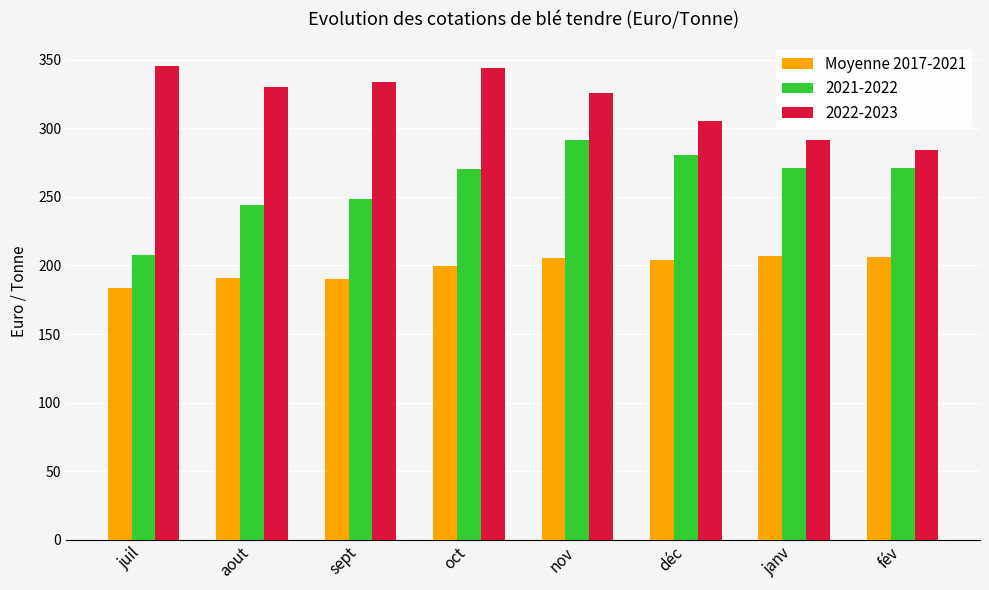

What is the average value of the Moyenne 2017-2021 series?

198.4